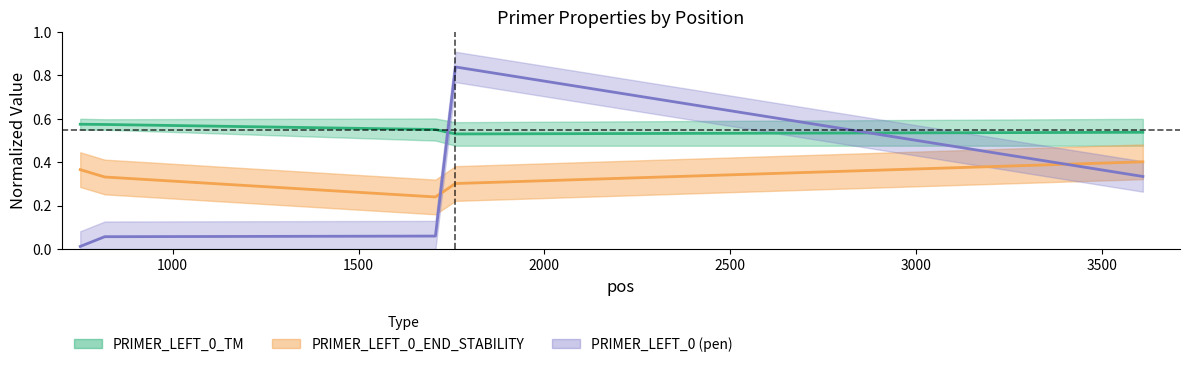

At how many categories does at least one series exceed 0?

5